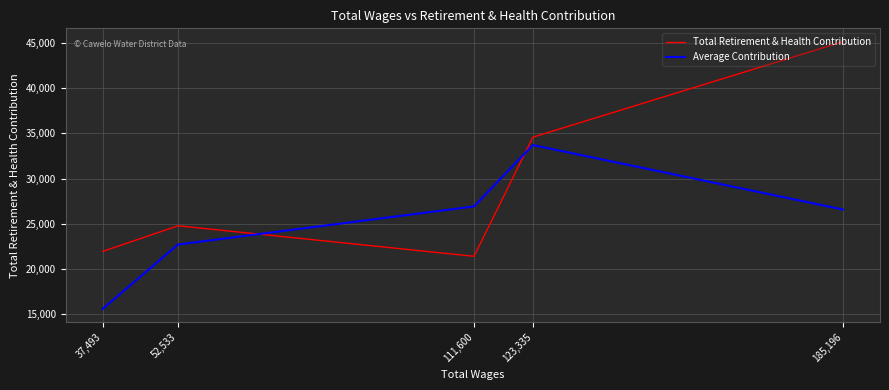

What is the sum of the Total Retirement & Health Contribution values at 111,600 and 123,335?

55974.0